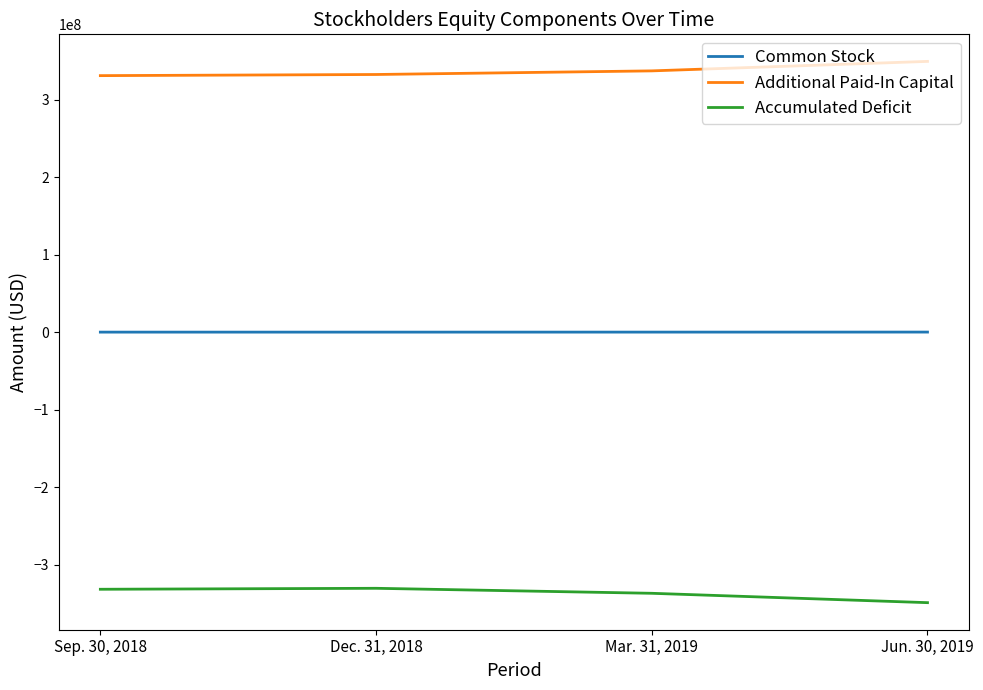

True or false: Additional Paid-In Capital has more than 1 points higher than both neighbors.

False